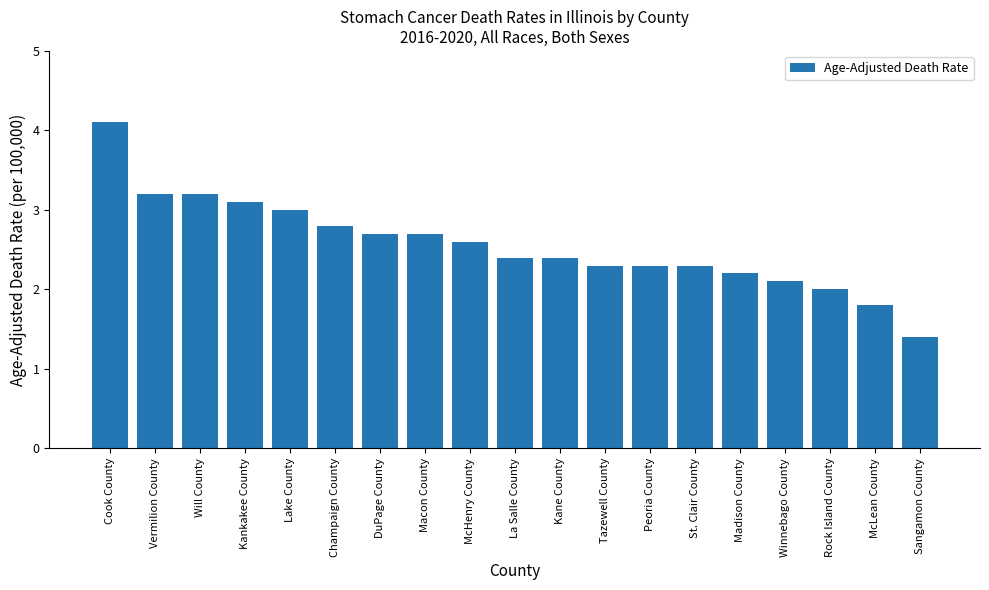

Does the chart contain stacked bars?

No